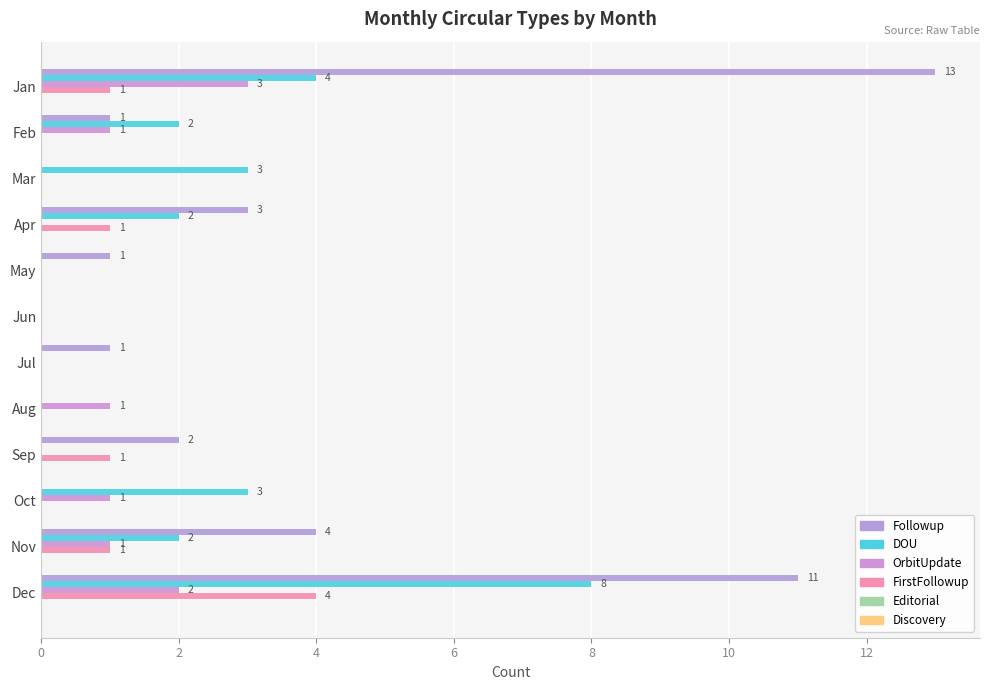

How many series are shown in this chart?

4